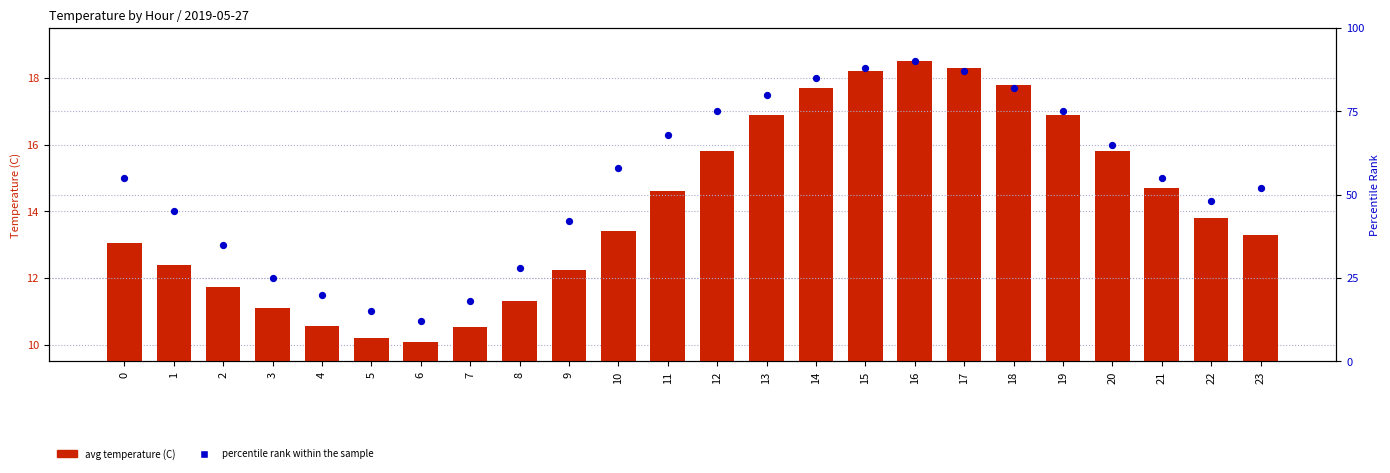

At how many categories does at least one series exceed 48?

14